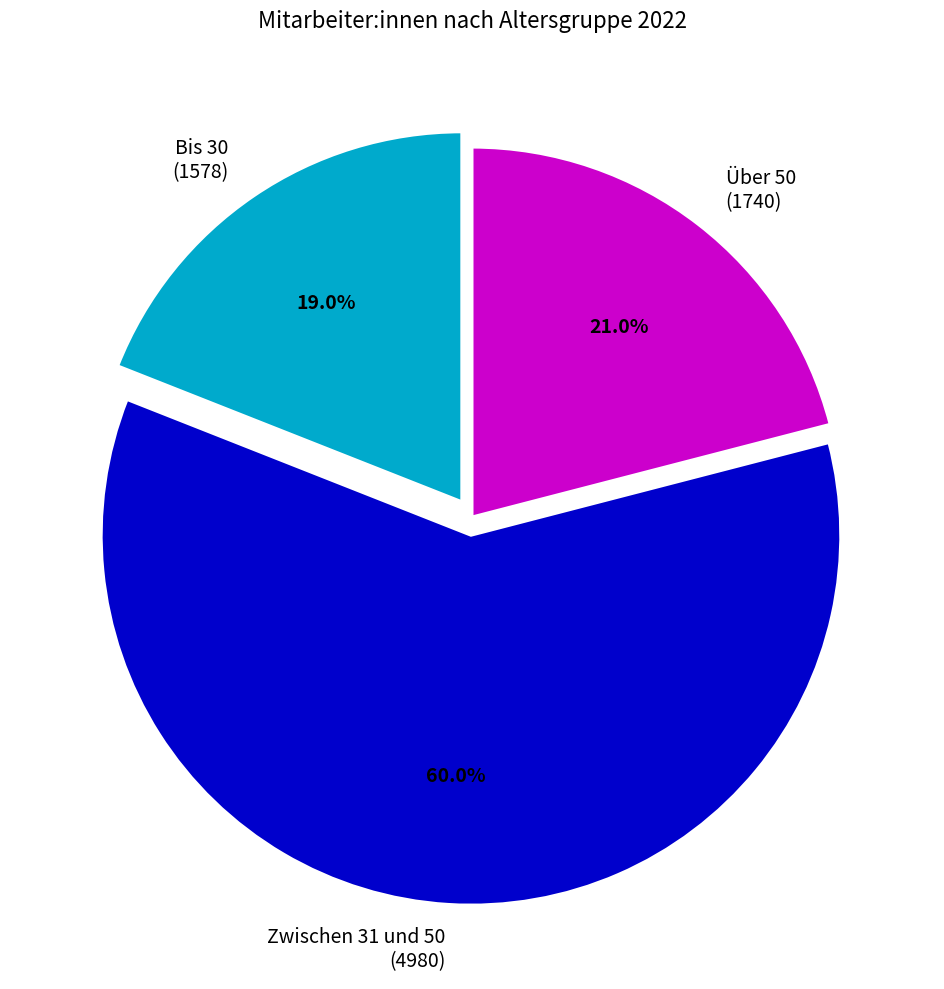

Which category accounts for the majority?

Zwischen 31 und 50 (4980)